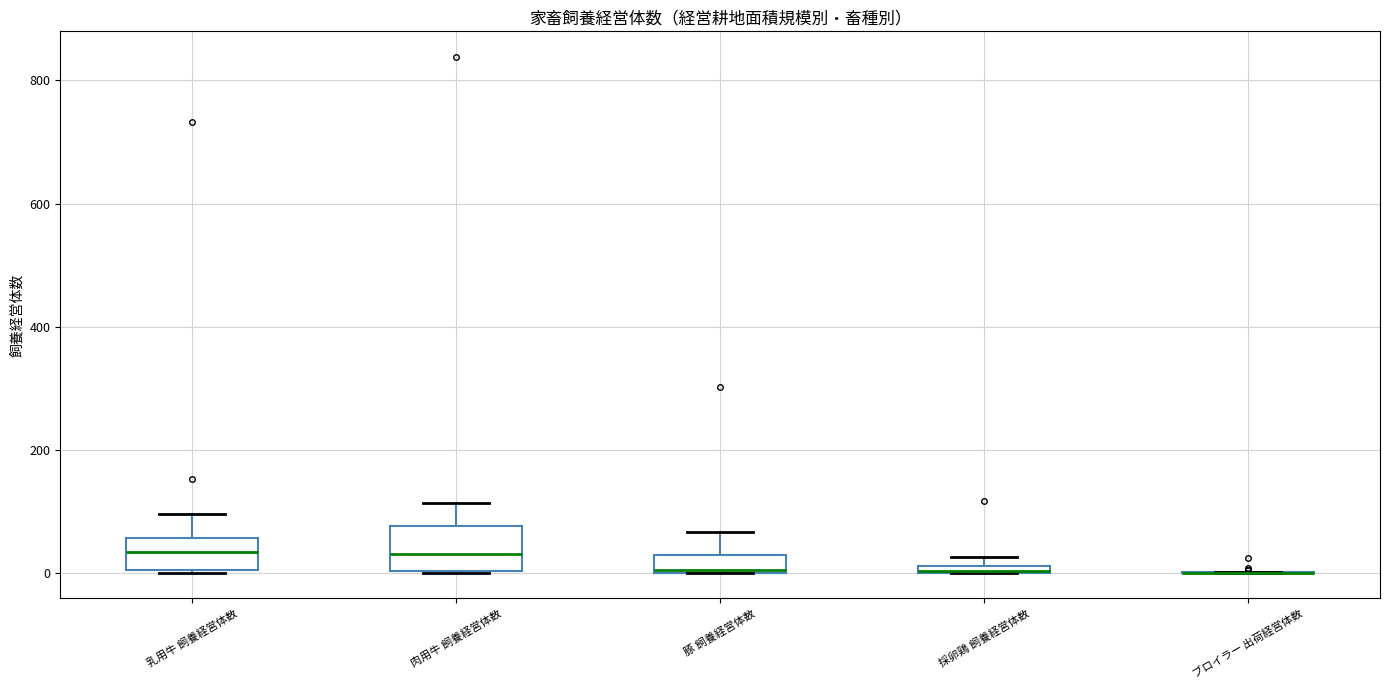

Where is the lower edge of the box for 採卵鶏 飼養経営体数 on the y-axis? The values are not printed on the chart, so give them approximately, as read against the axis.

0